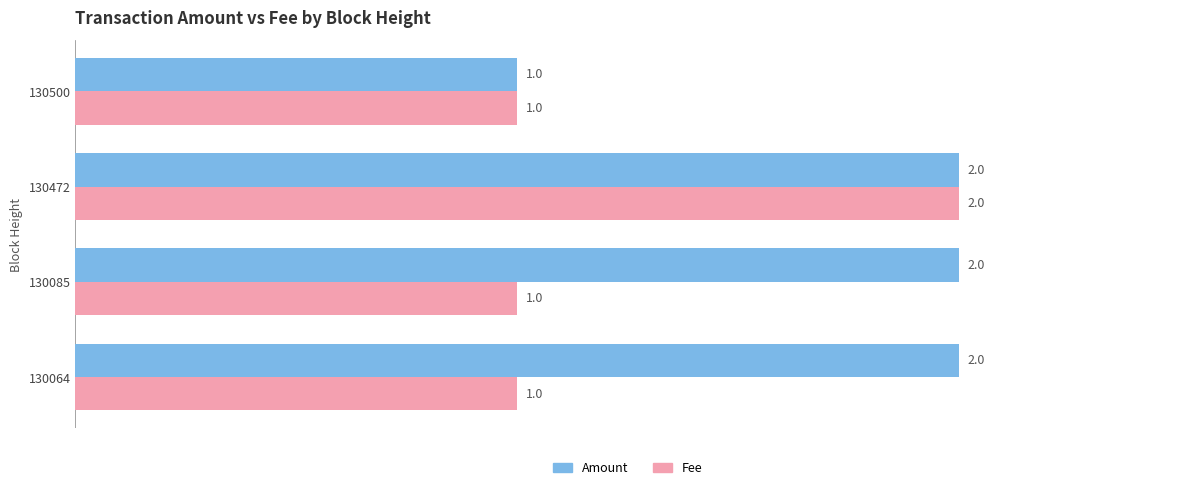

What is the total value across all series at 130085?

3